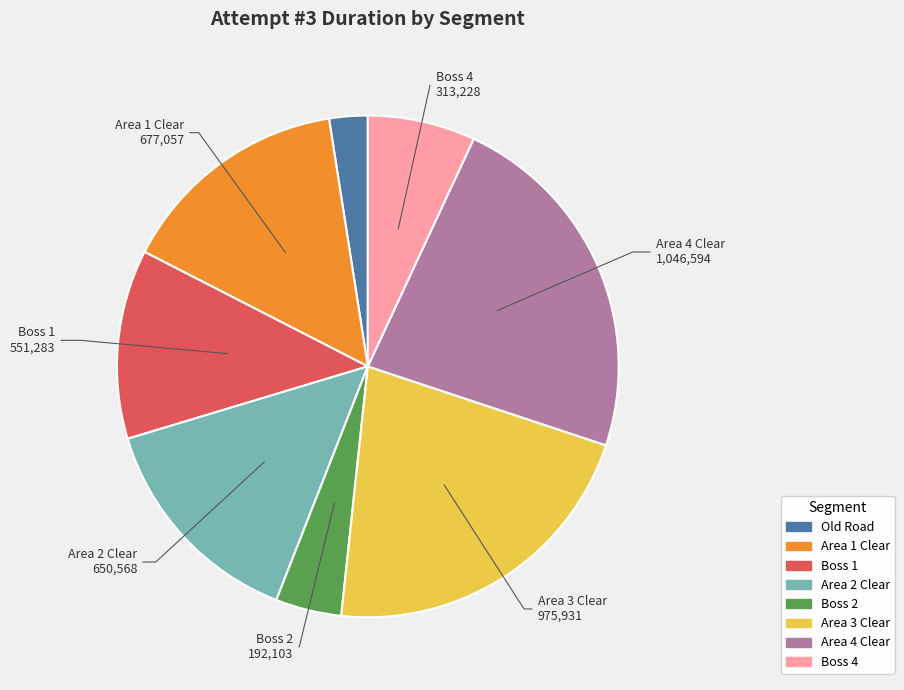

The Area 2 Clear slice represents 3% of the pie. True or false?

False